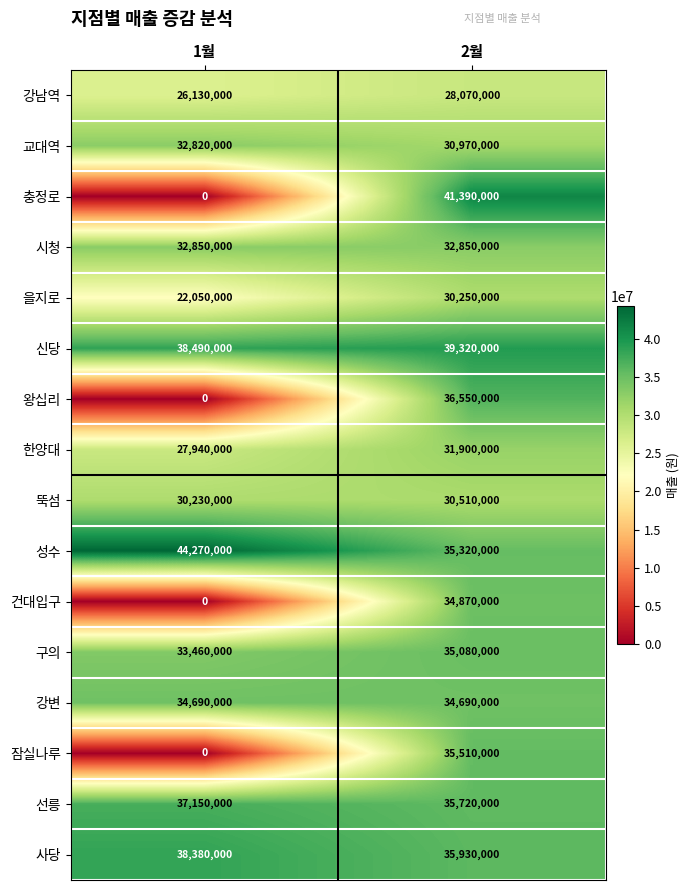

What is the greatest value displayed?

44270000